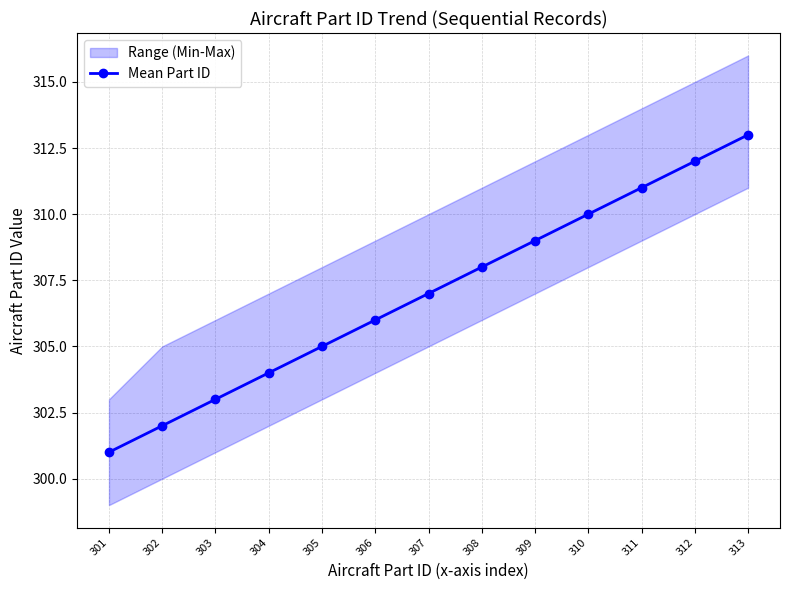

The chart shows a value of 450 at 302. True or false?

False